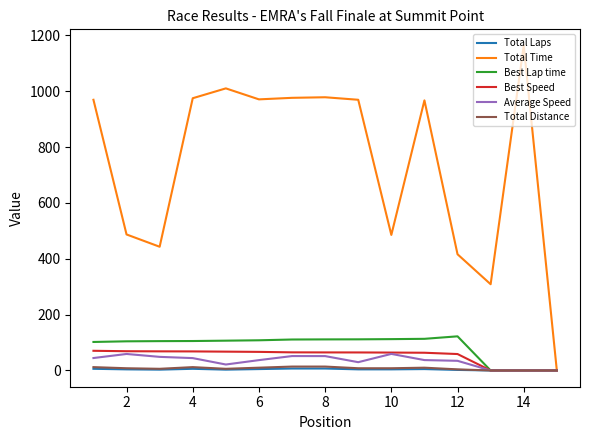

Which series has the largest total across all categories?

Total Time